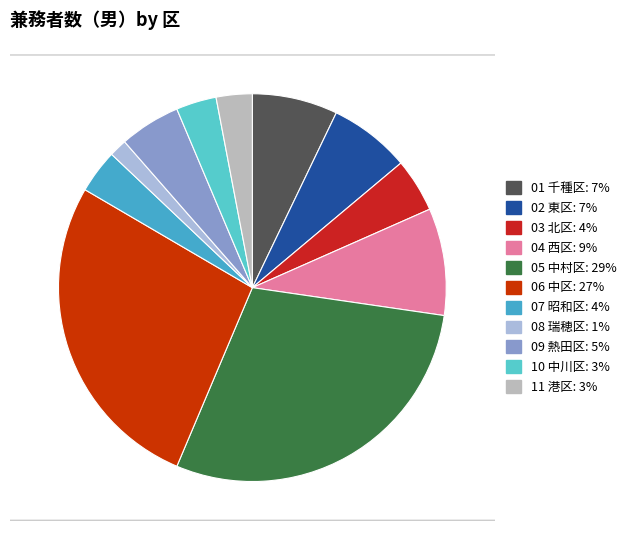

Between 07 昭和区 and 11 港区, which is larger?

07 昭和区